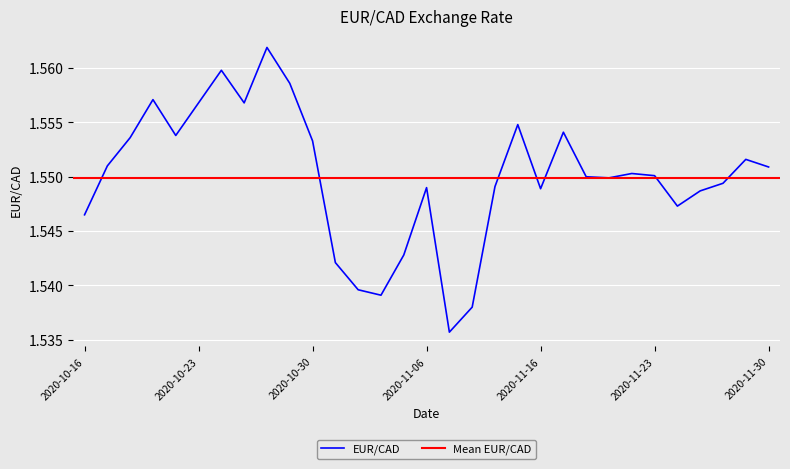

Reading left to right, transcribe all the data shown in this chart.

1.5	1.6	1.6	1.6	1.6	1.6	1.6	1.6	1.6	1.6	1.6	1.5	1.5	1.5	1.5	1.5	1.5	1.5	1.5	1.6	1.5	1.6	1.6	1.5	1.6	1.6	1.5	1.5	1.5	1.6	1.6